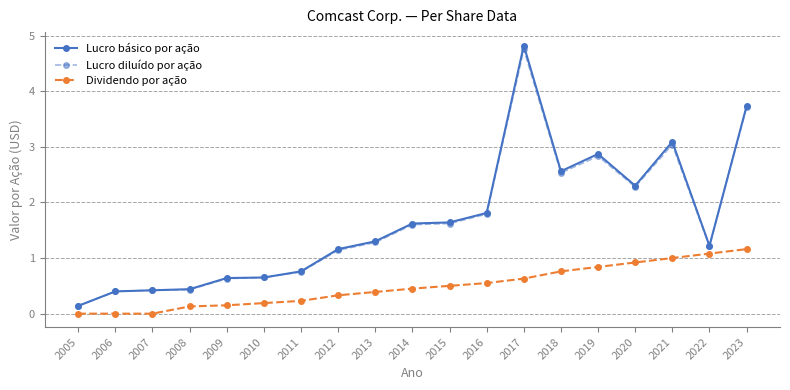

True or false: Lucro diluído por ação has more than 2 points higher than both neighbors.

True